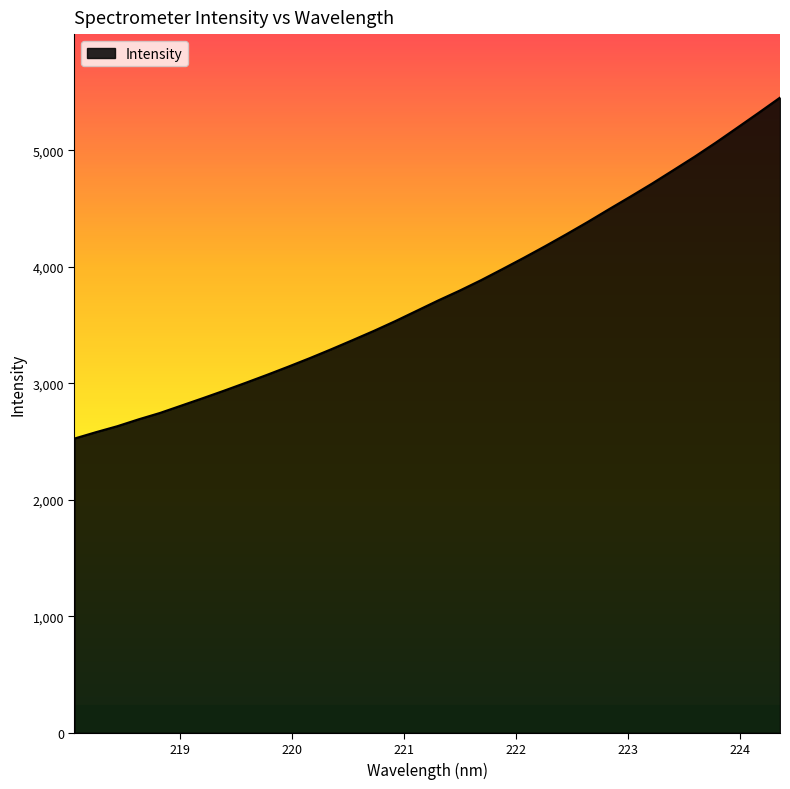

What is the maximum value shown in the chart?

5451.5